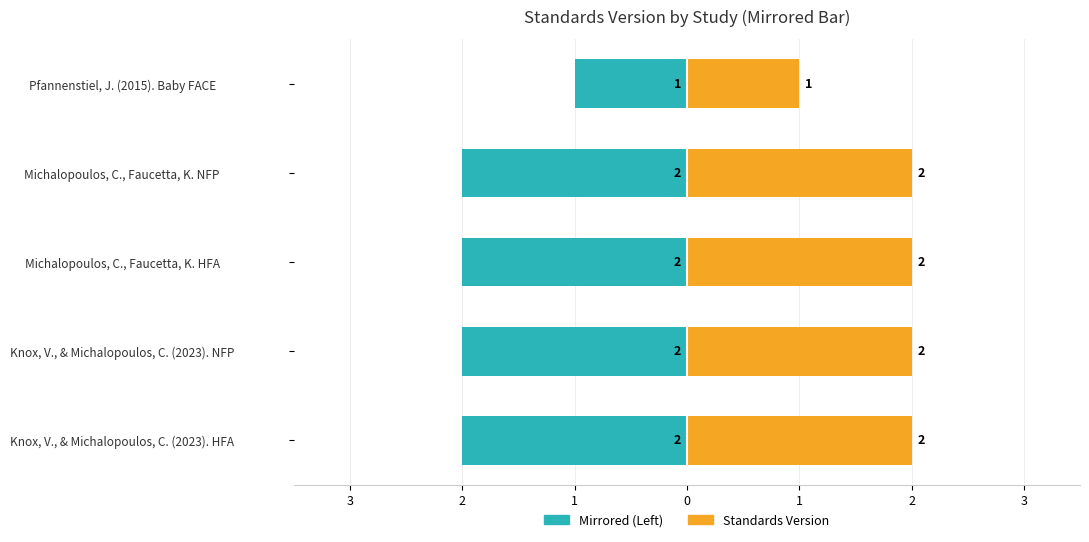

How many groups of bars are there?

5